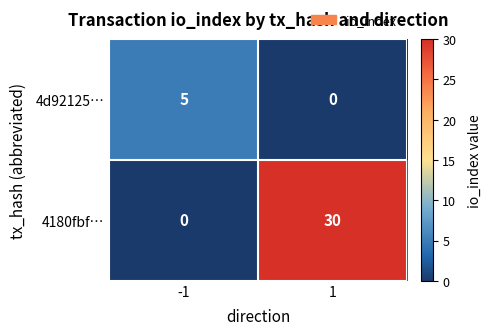

What is the sum of all 4180fbf… values?

30